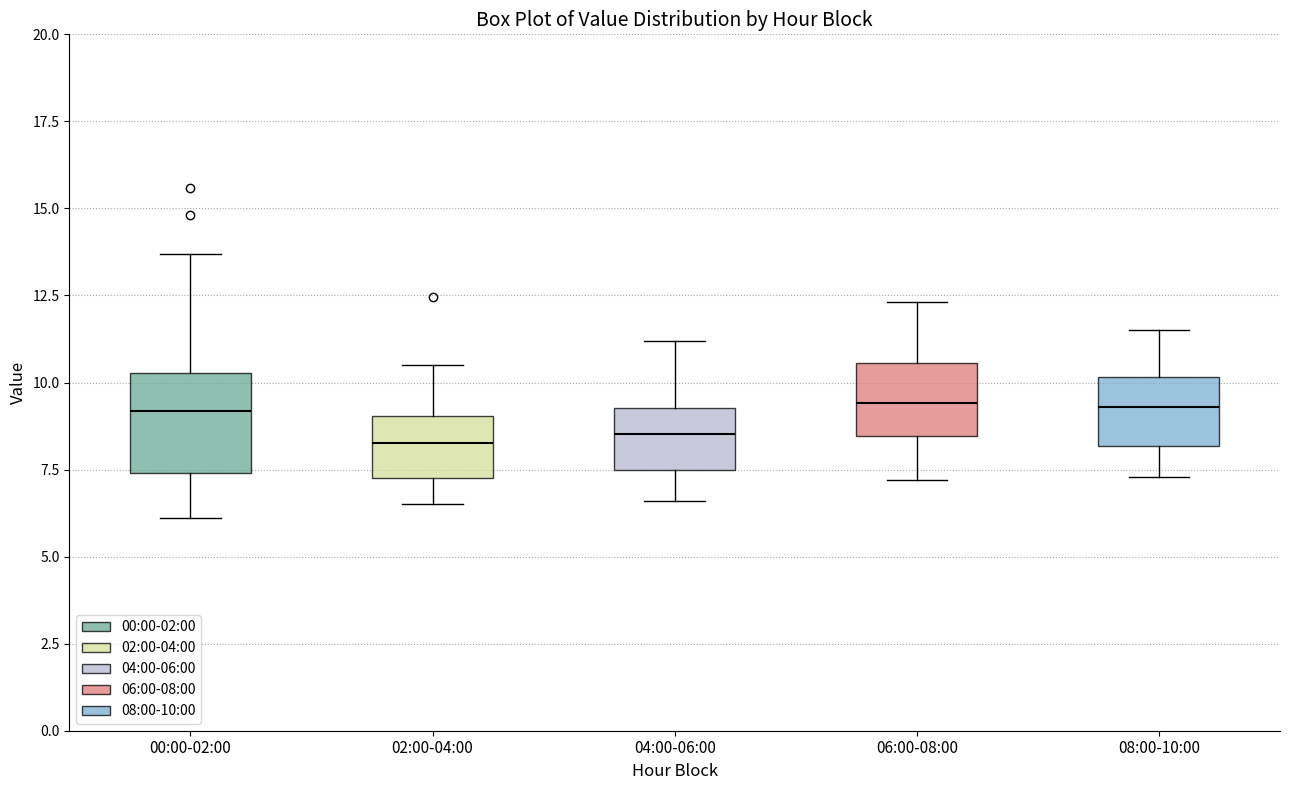

Reading left to right, transcribe this box plot: for each box, give where its median line is, the range the box spans, and where its two whiskers end, as read against the y-axis. The values are not printed on the chart, so give them approximately, as read against the axis.

00:00-02:00: median 9.0, box 7.5 to 10.5, whiskers 6.0 to 13.5
02:00-04:00: median 8.5, box 7.5 to 9.0, whiskers 6.5 to 10.5
04:00-06:00: median 8.5, box 7.5 to 9.5, whiskers 6.5 to 11.0
06:00-08:00: median 9.5, box 8.5 to 10.5, whiskers 7.0 to 12.5
08:00-10:00: median 9.5, box 8.0 to 10.0, whiskers 7.5 to 11.5